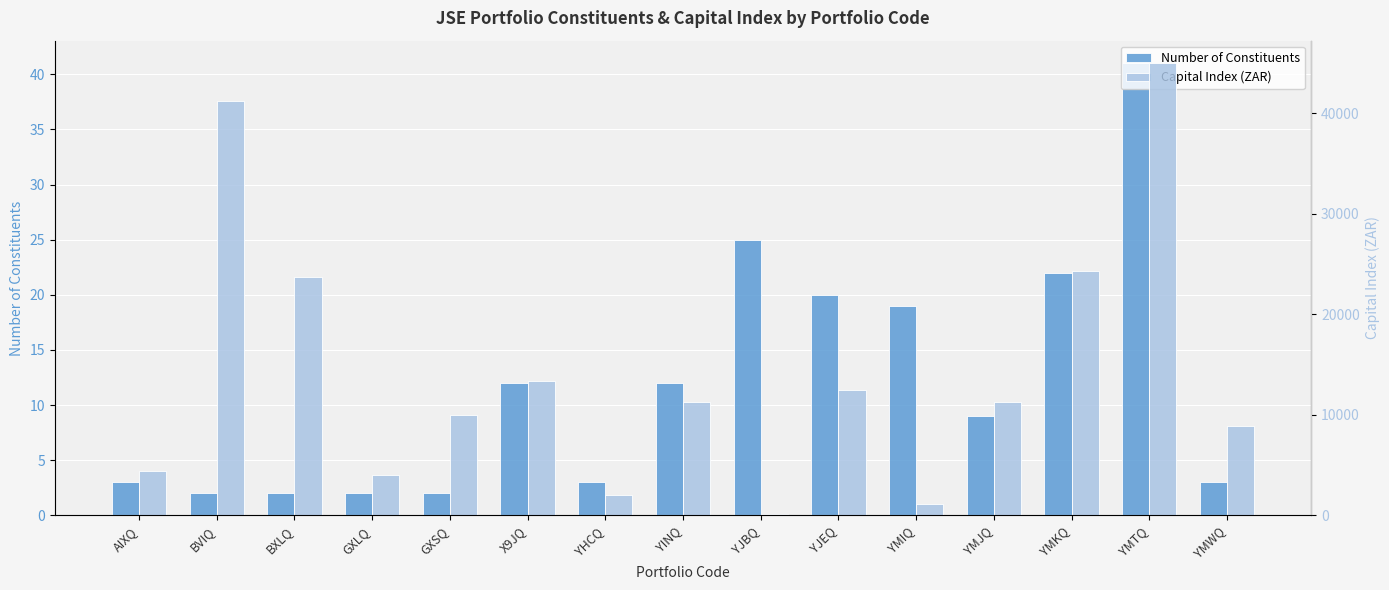

At which label does Capital Index (ZAR) first exceed 11250?

BVIQ